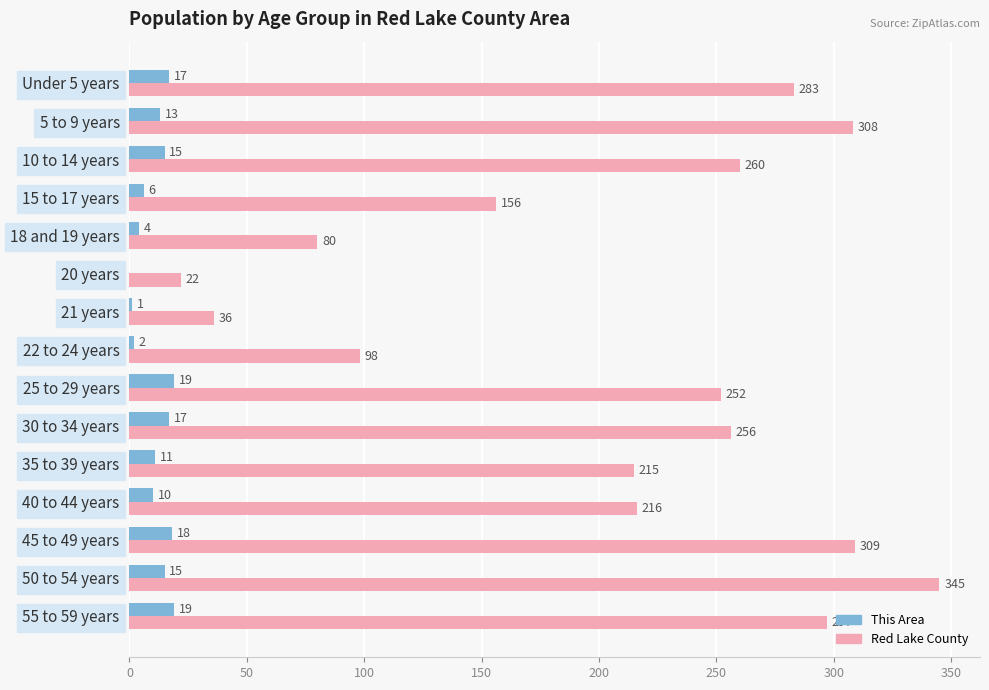

Which series changed the most between 5 to 9 years and 50 to 54 years?

Red Lake County